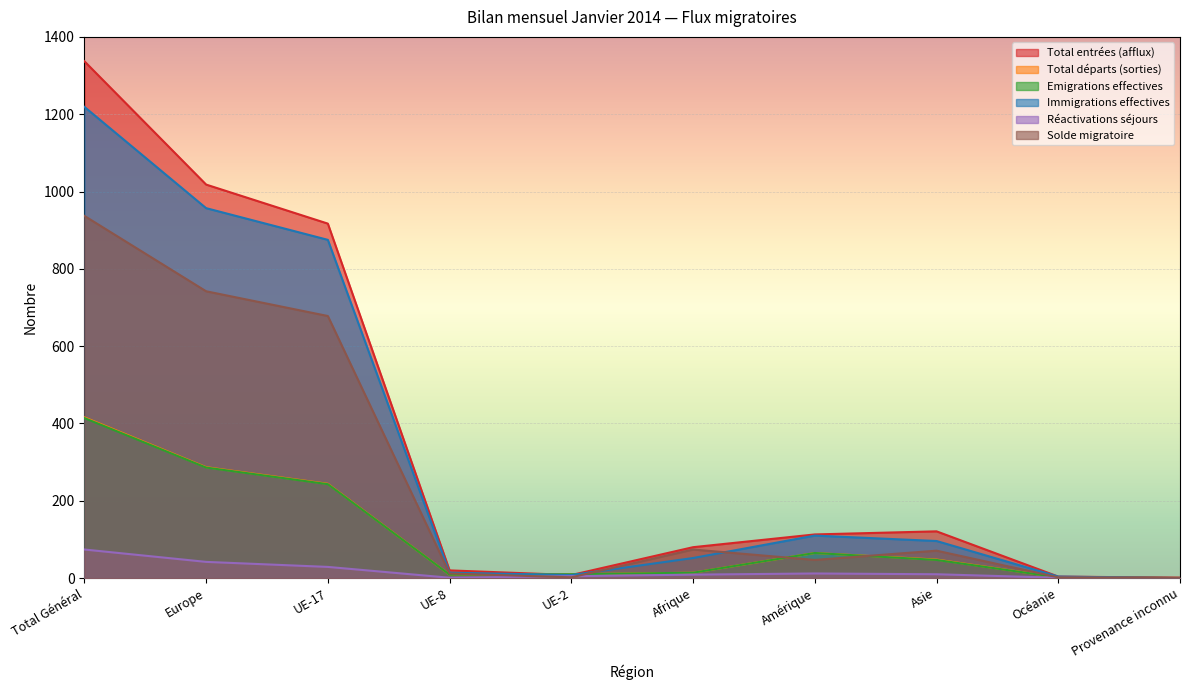

Is it true that Solde migratoire equals 47 at Amérique?

True